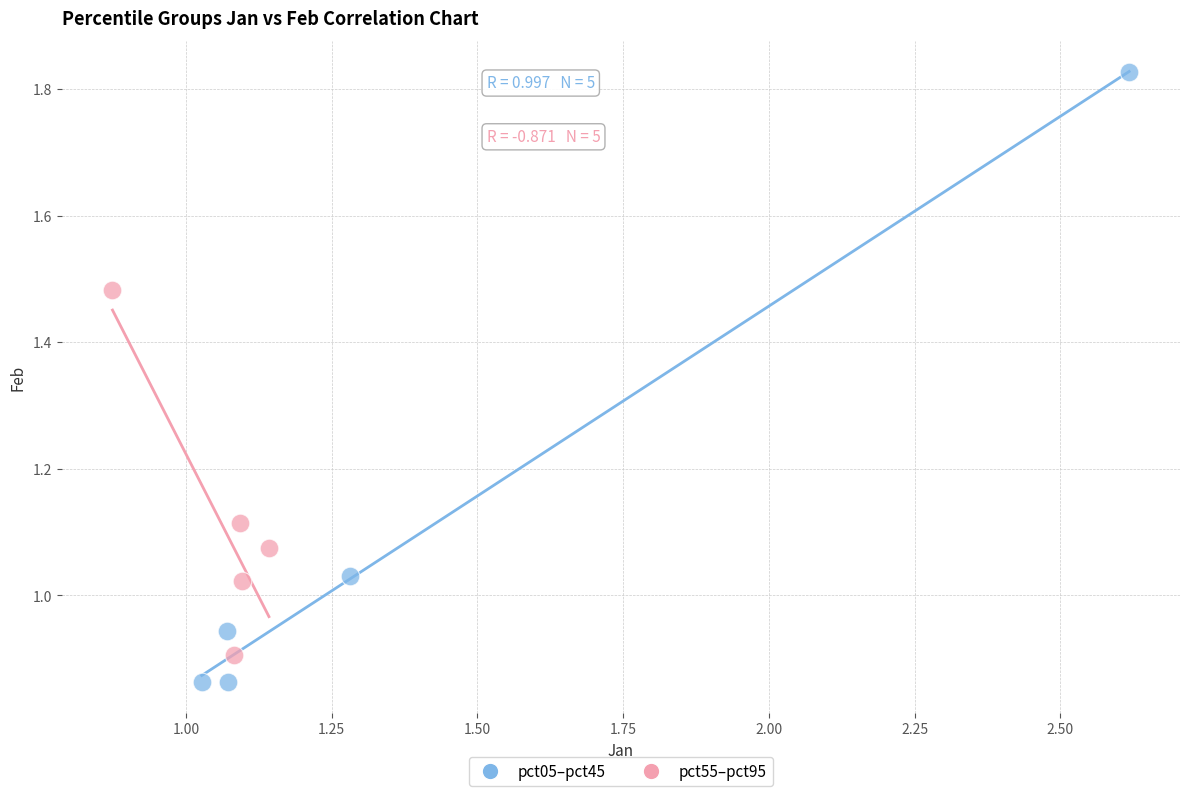

What are all the series names shown in the legend?

pct05–pct45, pct55–pct95